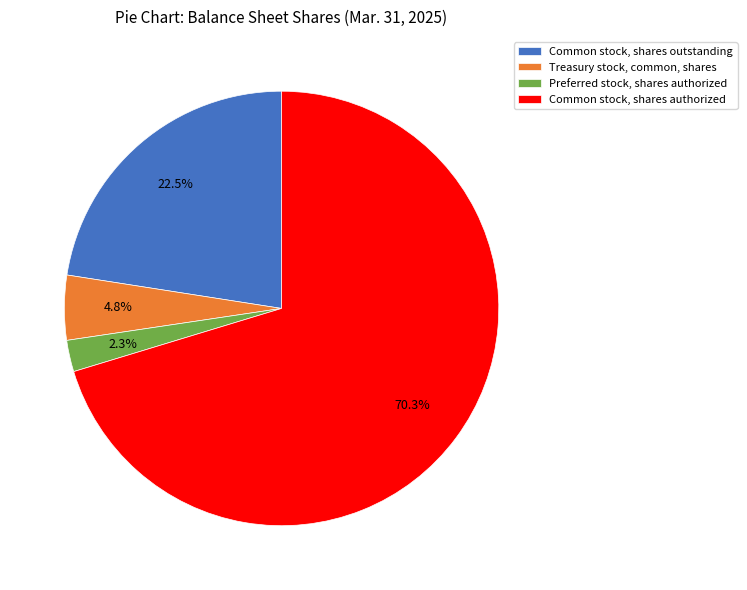

Rank the categories by value from highest to lowest.

Common stock, shares authorized, Common stock, shares outstanding, Treasury stock, common, shares, Preferred stock, shares authorized